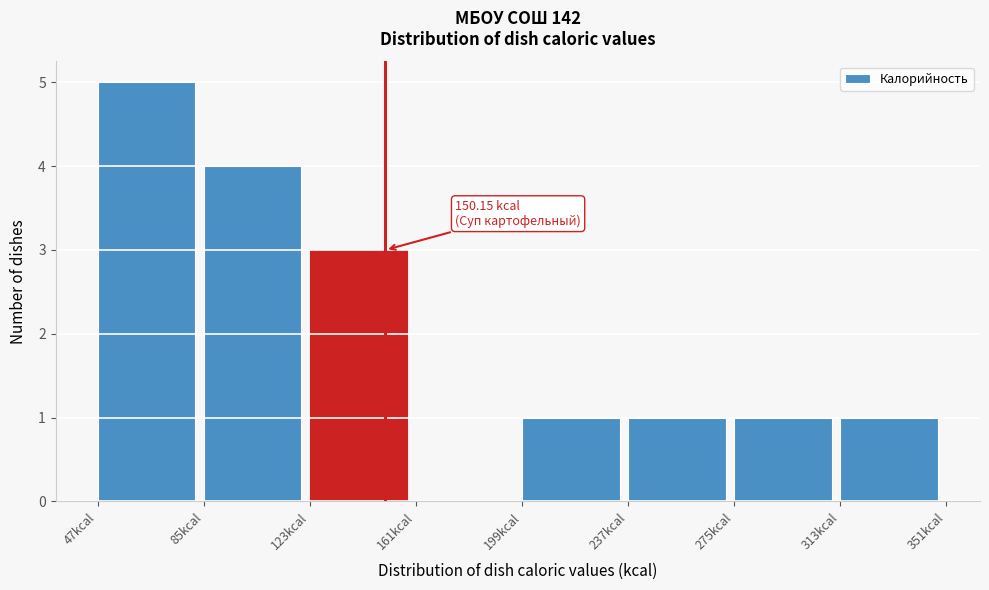

Which range on the x-axis has the tallest bar?

45 to 85